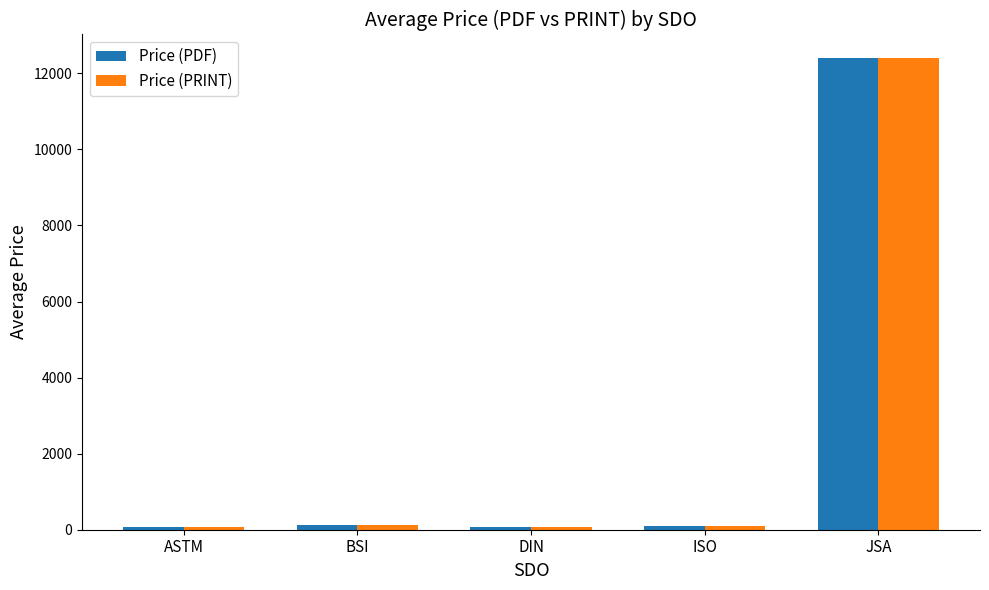

What is the average value of the Price (PRINT) series?

2554.2